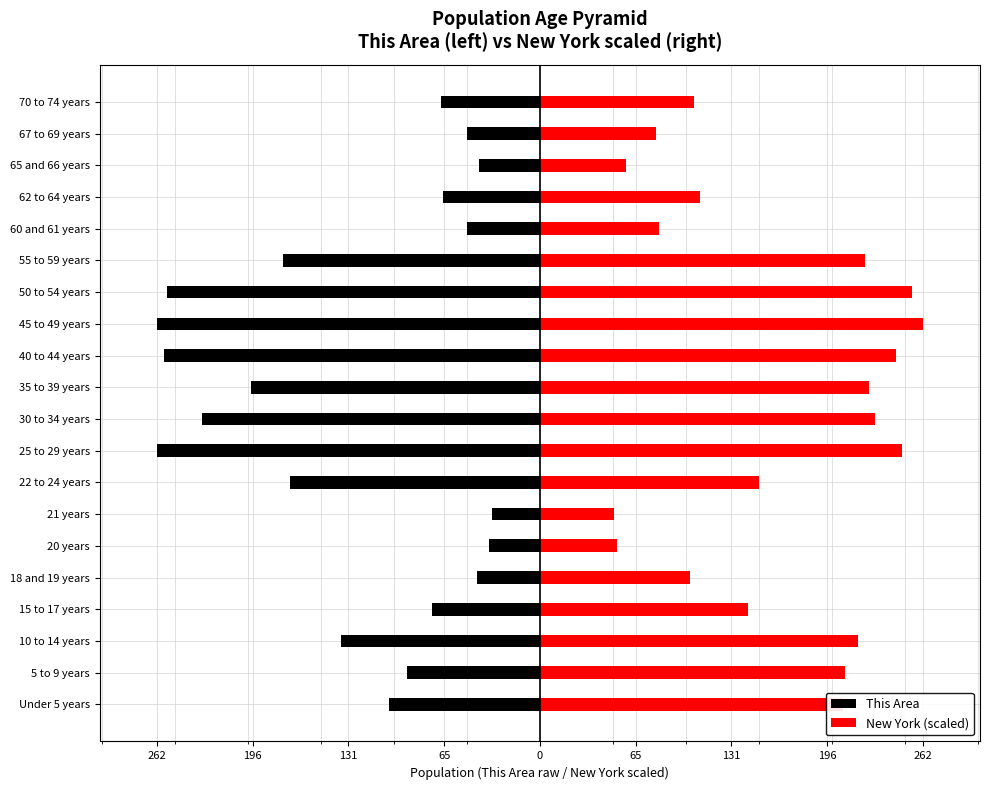

Which series has the widest spread of values?

This Area